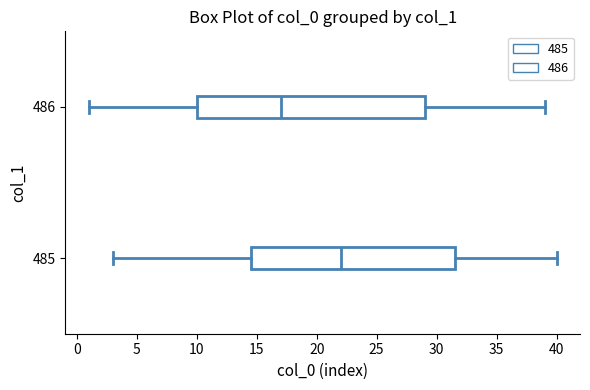

Where is the left edge of the box at y = 486 on the x-axis? The values are not printed on the chart, so give them approximately, as read against the axis.

10.0